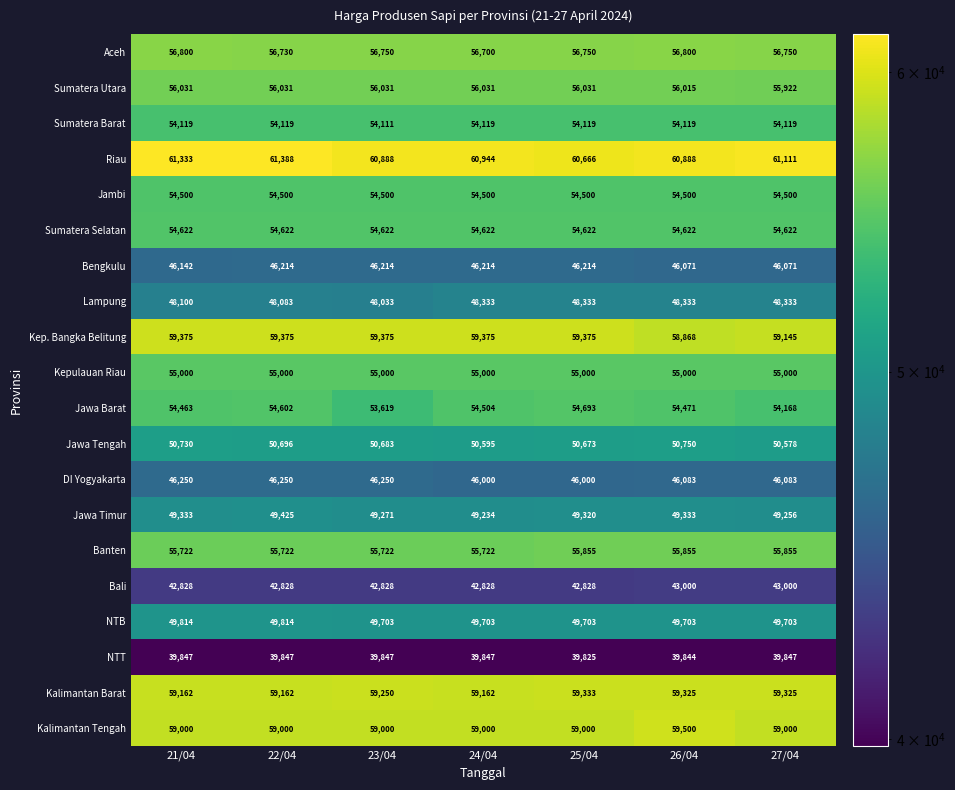

What is the difference between the second highest and minimum values in the Jawa Timur series?

99